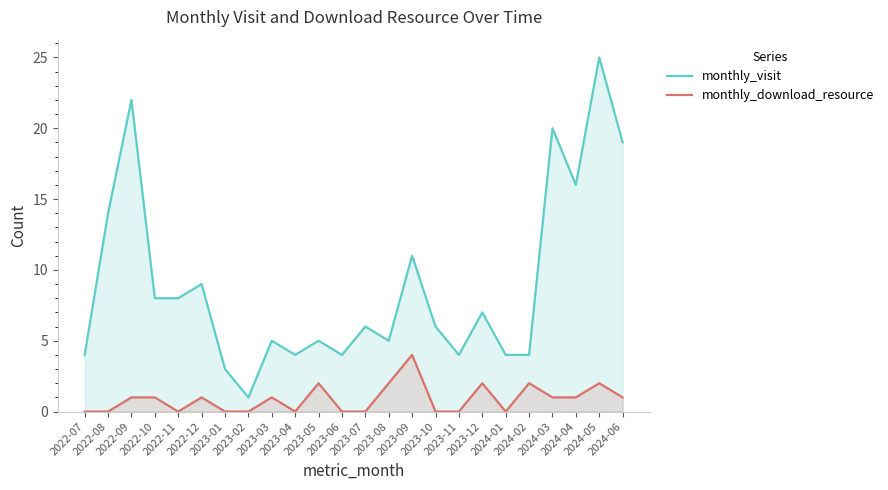

True or false: monthly_visit and monthly_download_resource intersect in this chart.

False